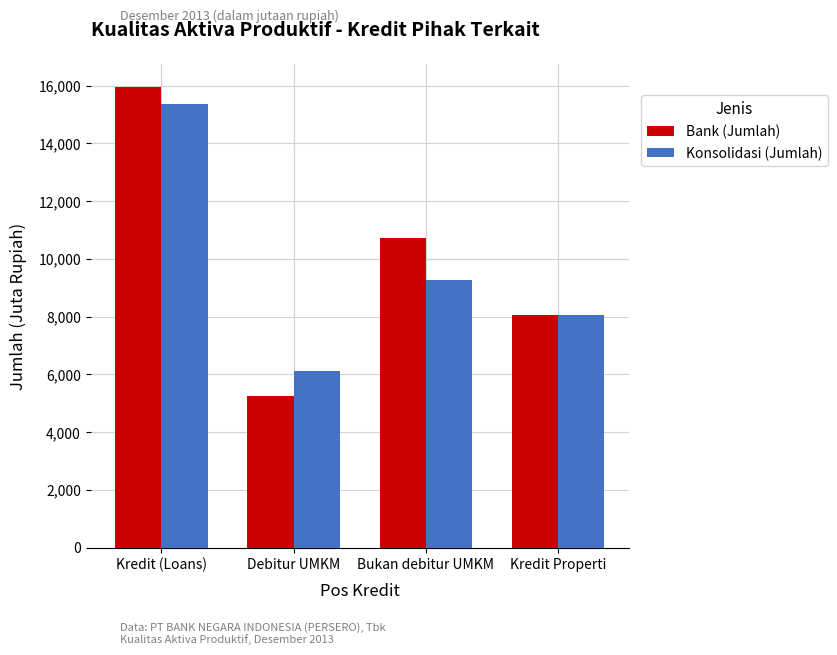

What is the approximate value of Konsolidasi (Jumlah) at Kredit (Loans), to the nearest 50?

15350